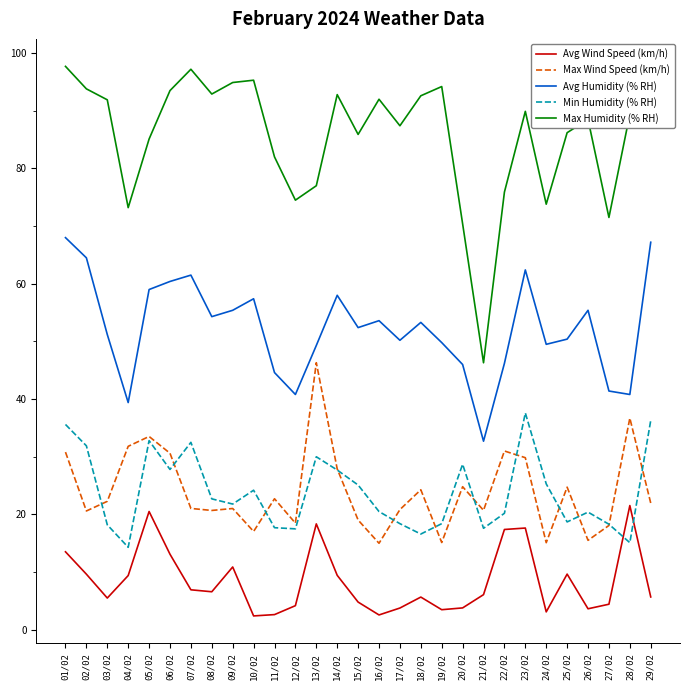

What is the sum of all Avg Humidity (% RH) values?

1515.1